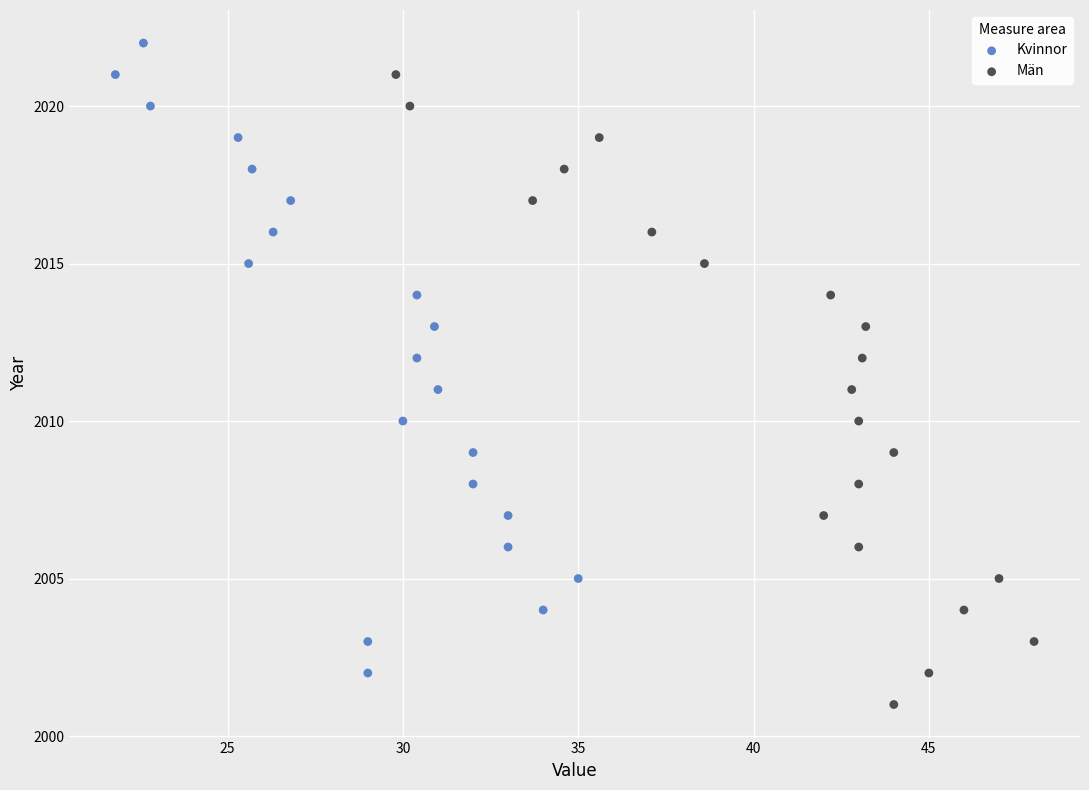

Which series contains the lowest Y value?

Män